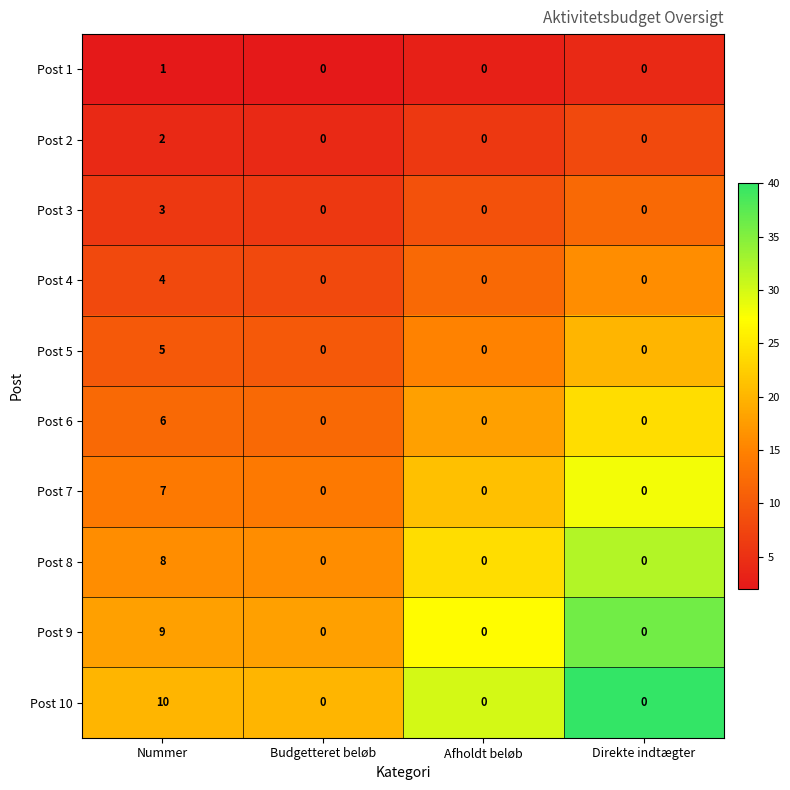

Which label corresponds to the largest value in the chart?

Nummer